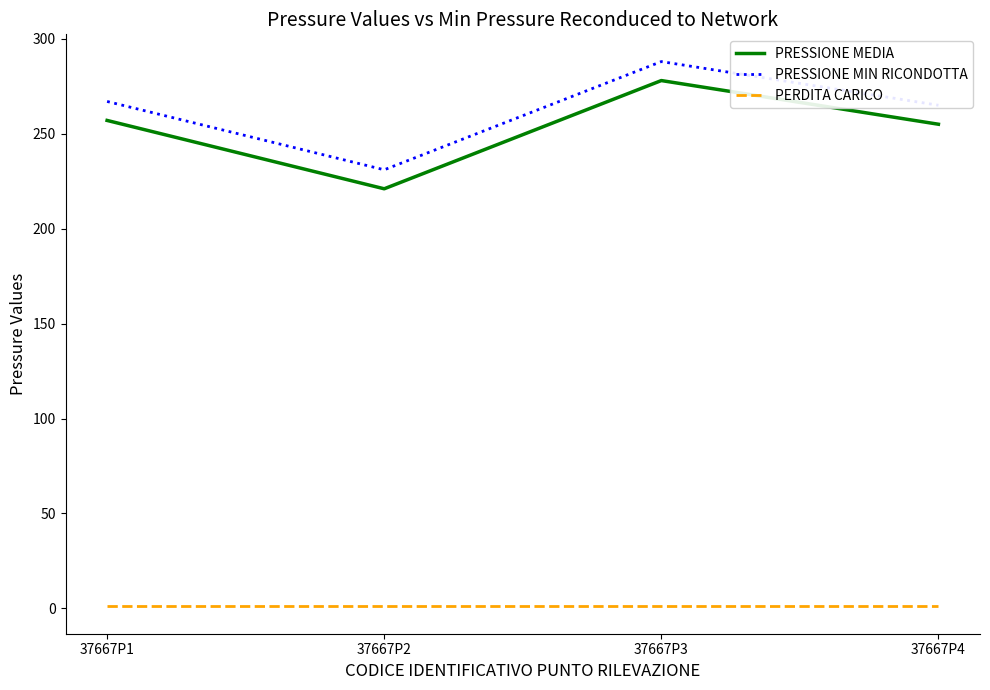

True or false: PRESSIONE MIN RICONDOTTA and PERDITA CARICO intersect in this chart.

False